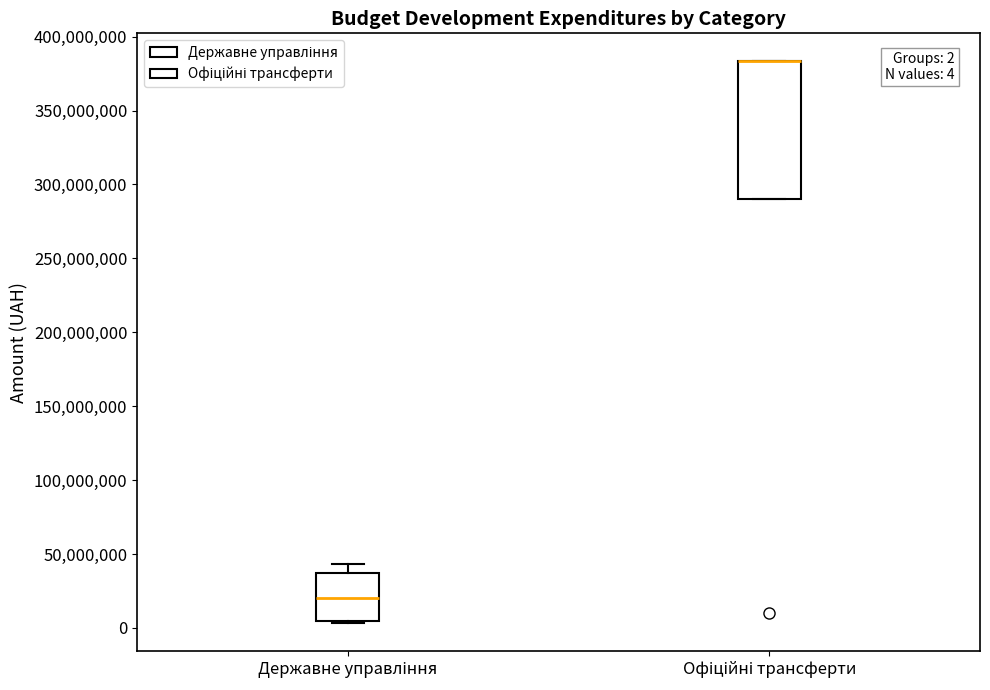

Comparing the boxes themselves (not the whiskers), which one is the tallest?

Офіційні трансферти